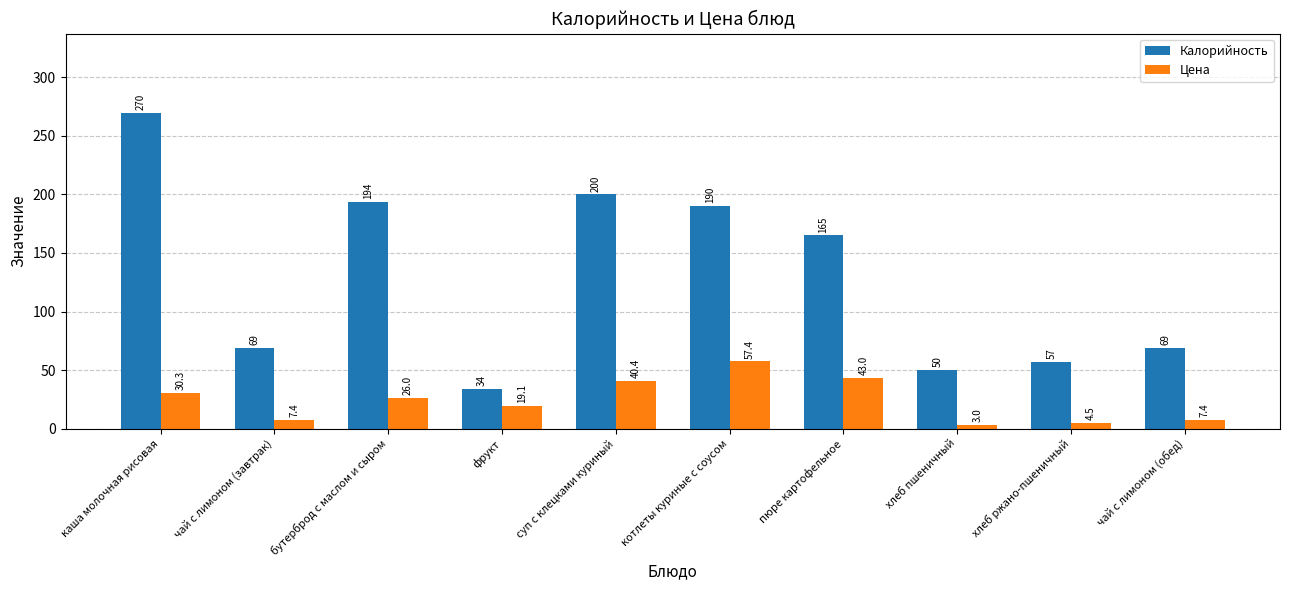

List the series in order of their peak value, highest first.

Калорийность, Цена